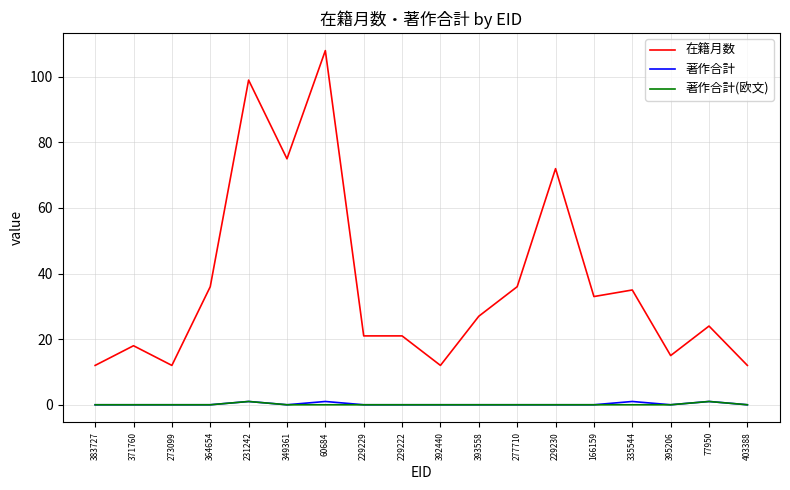

True or false: 在籍月数 and 著作合計(欧文) cross at least once.

False